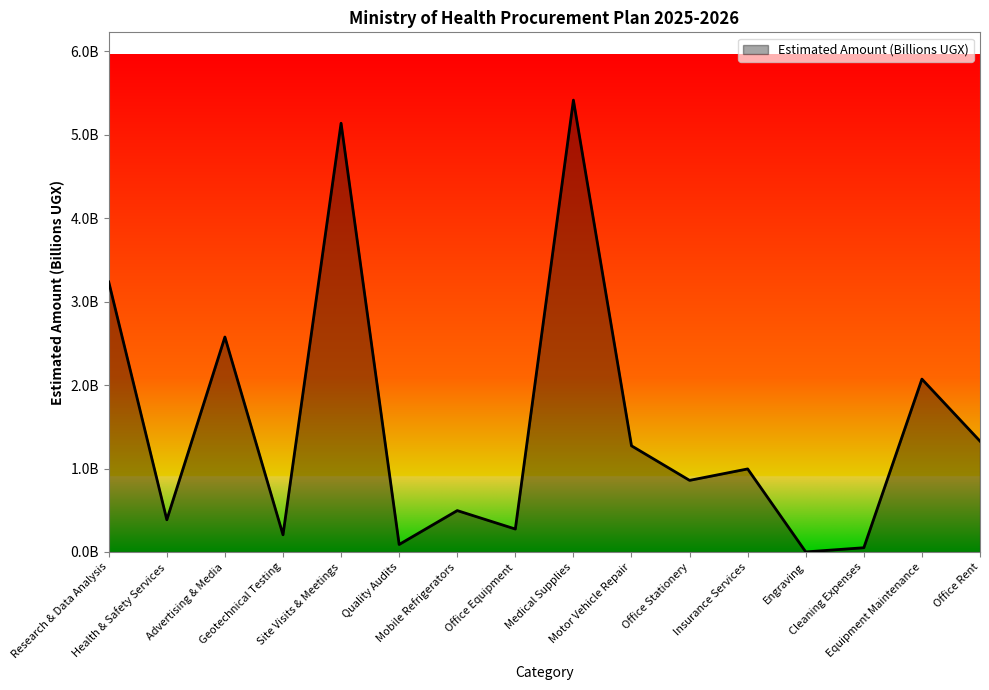

Reading left to right, what are all the values shown in this chart?

Research & Data Analysis=3.2	Health & Safety Services=0.4	Advertising & Media=2.6	Geotechnical Testing=0.2	Site Visits & Meetings=5.1	Quality Audits=0.1	Mobile Refrigerators=0.5	Office Equipment=0.3	Medical Supplies=5.4	Motor Vehicle Repair=1.3	Office Stationery=0.9	Insurance Services=1.0	Engraving=0.0	Cleaning Expenses=0.1	Equipment Maintenance=2.1	Office Rent=1.3